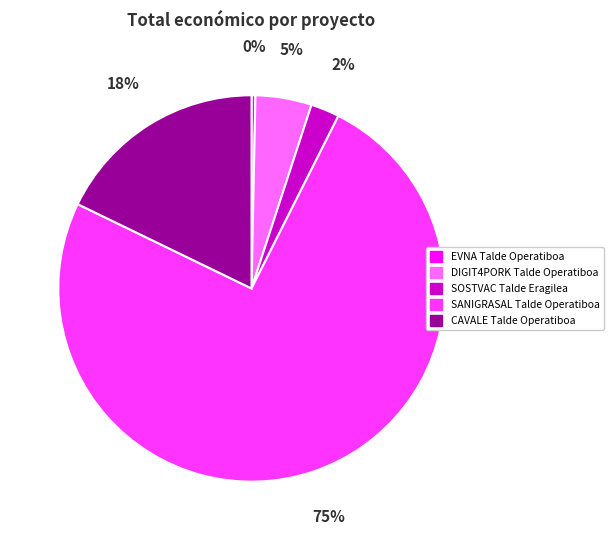

How many slices are in this pie chart?

5